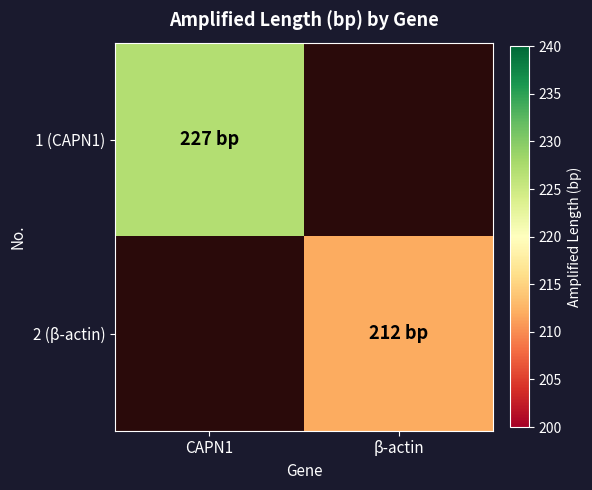

Which category has the lowest value in the 1 (CAPN1) series?

CAPN1